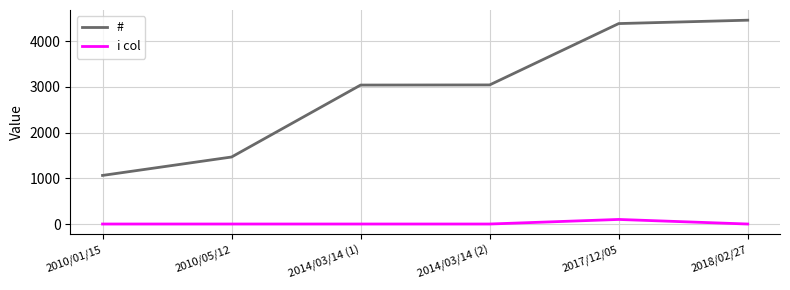

True or false: i col and # intersect in this chart.

False